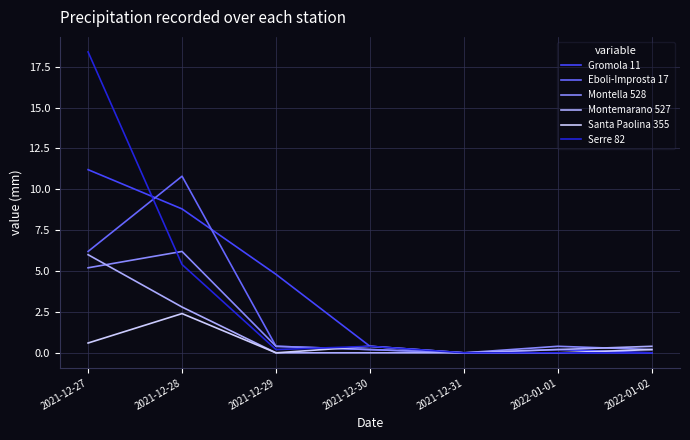

Read the Montella 528 value at 2021-12-27.

5.2